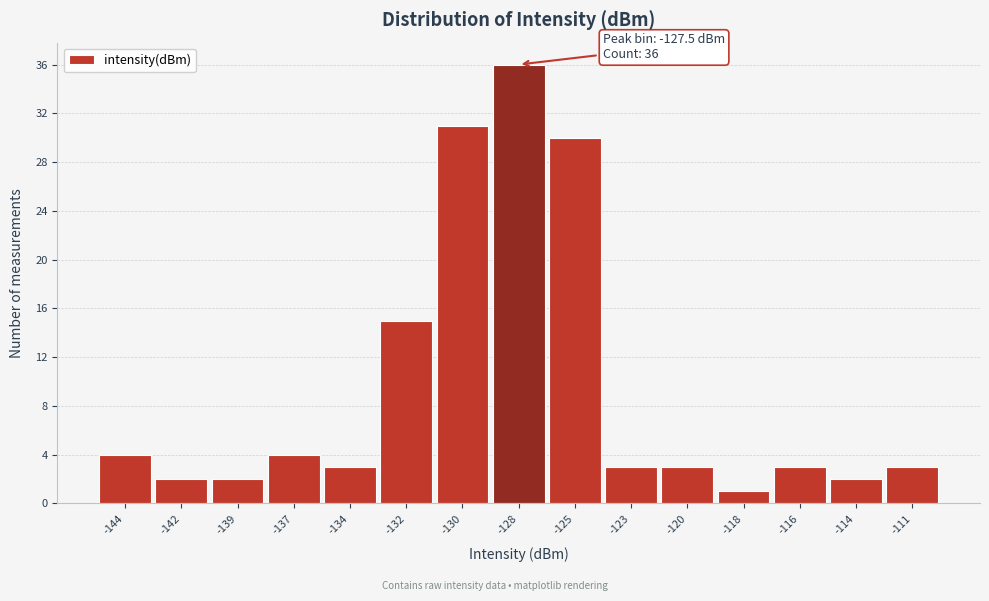

Reading right to left, list all the values displayed in this chart.

-111=3	-114=2	-116=3	-118=1	-120=3	-123=3	-125=30	-128=36	-130=31	-132=15	-134=3	-137=4	-139=2	-142=2	-144=4